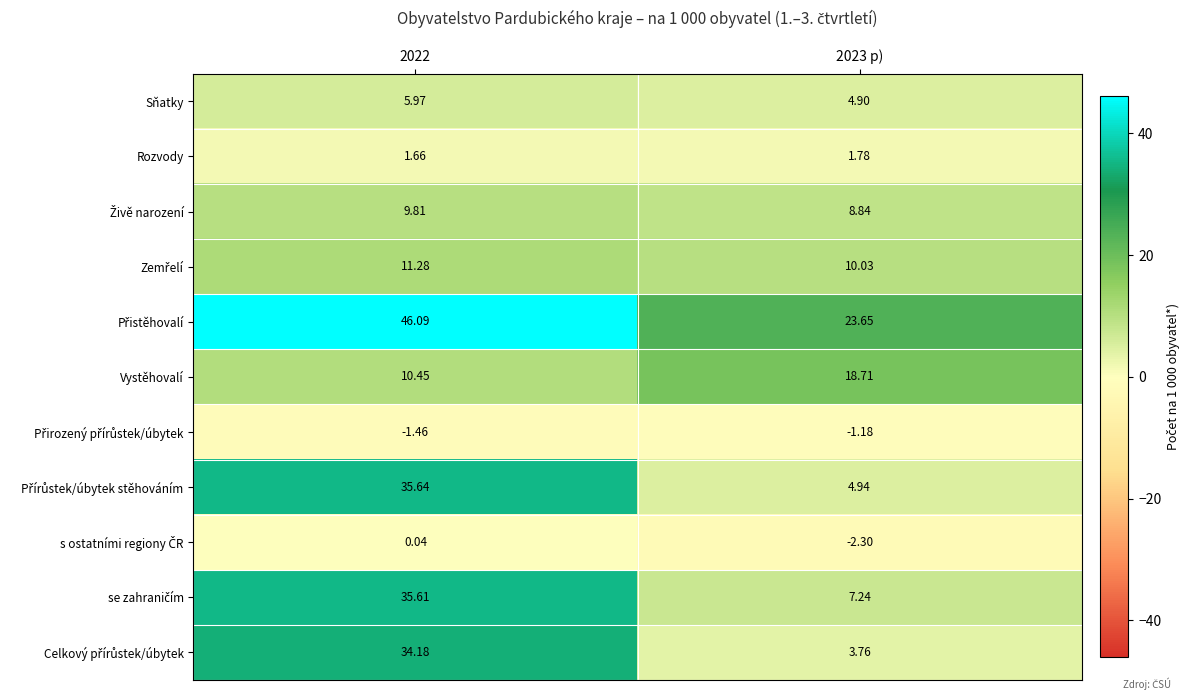

Is the value of Sňatky at 2023 p) greater than the value of Rozvody at 2022?

Yes